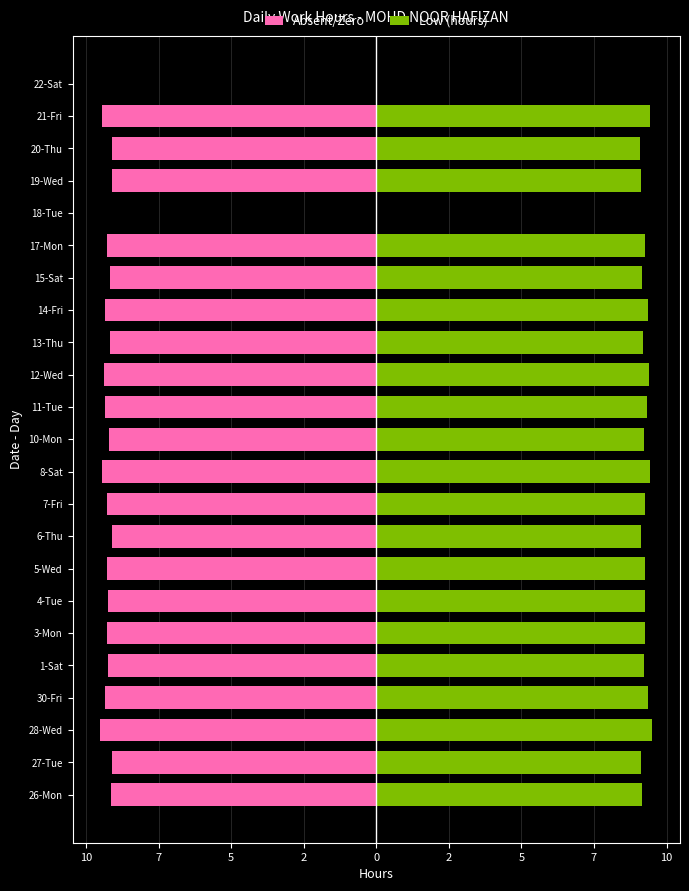

What is the difference between the maximum and minimum values in the Low (hours) series?

9.5